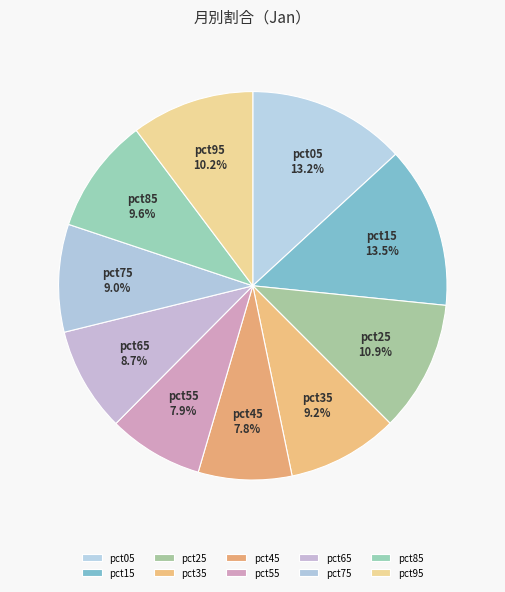

To the nearest percent, what is the difference between the pct55 and pct05 slice percentages?

5%